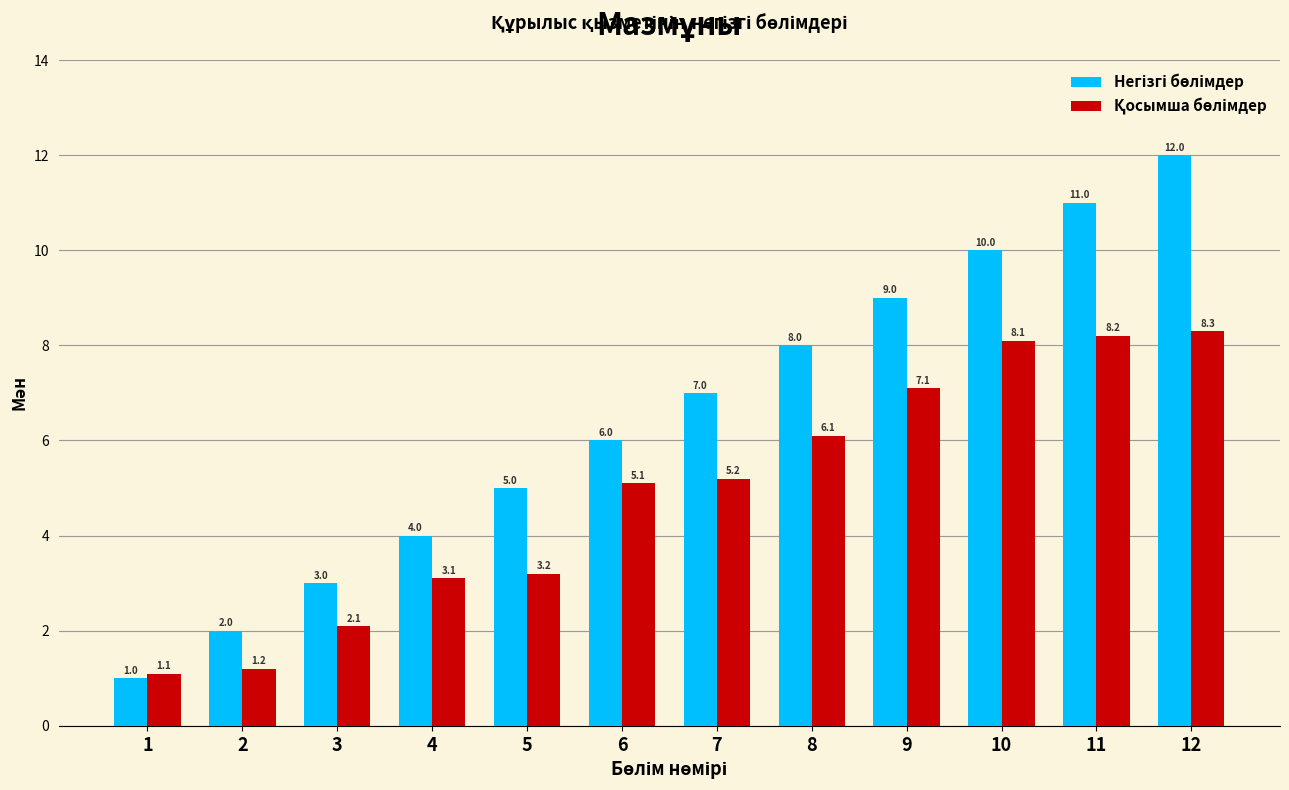

What is the difference between the highest and lowest values at 6?

0.9